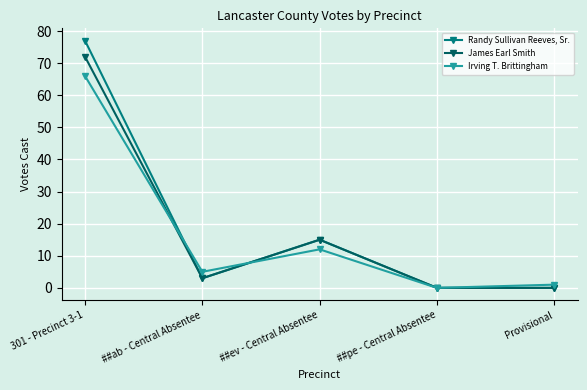

Rank the series by their maximum value, from lowest to highest.

Irving T. Brittingham, James Earl Smith, Randy Sullivan Reeves, Sr.